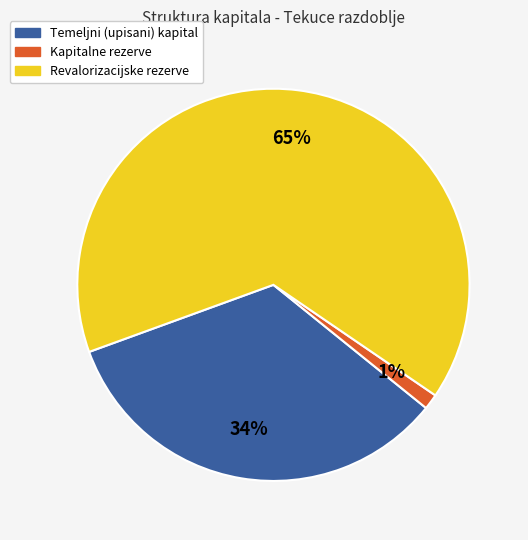

The Kapitalne rezerve slice represents 1% of the pie. True or false?

True